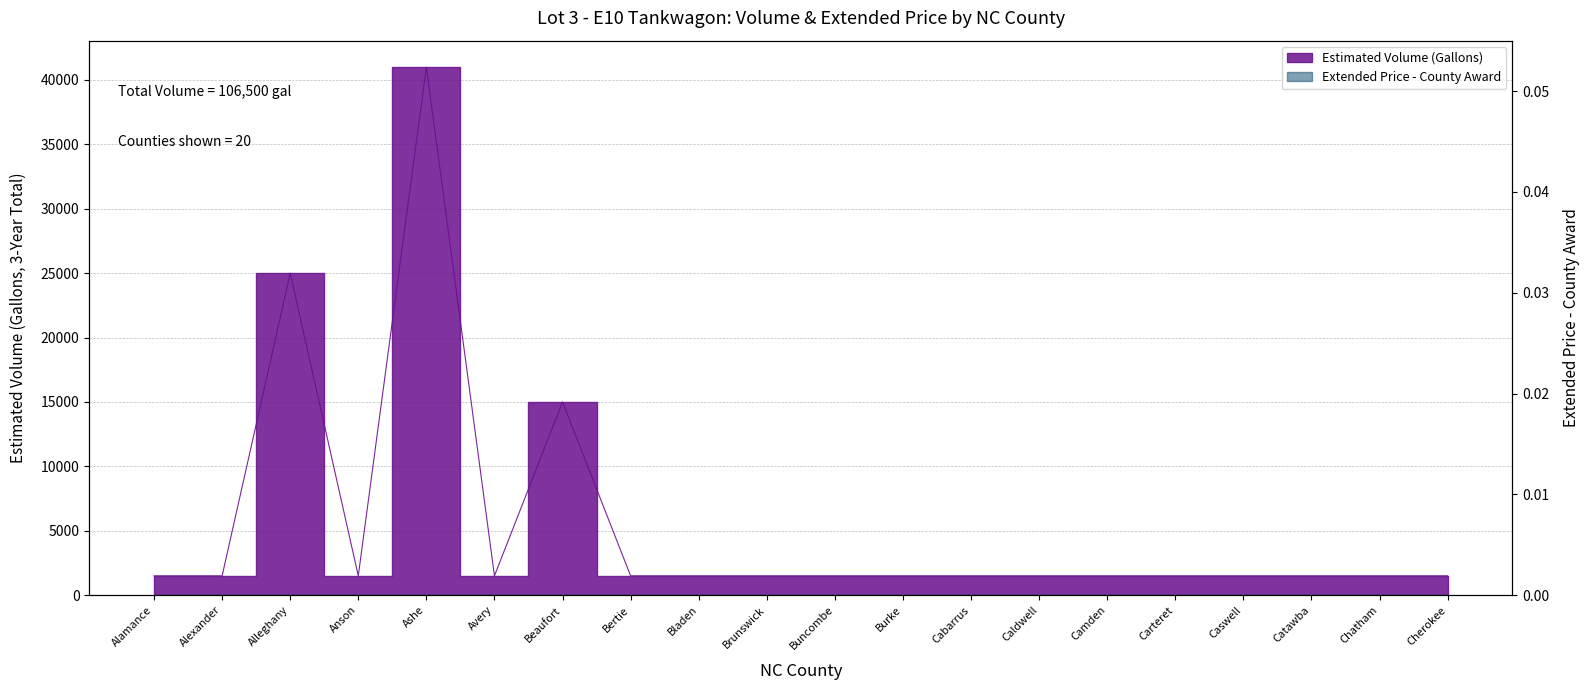

Is it true that the value at Caldwell is 431?

False